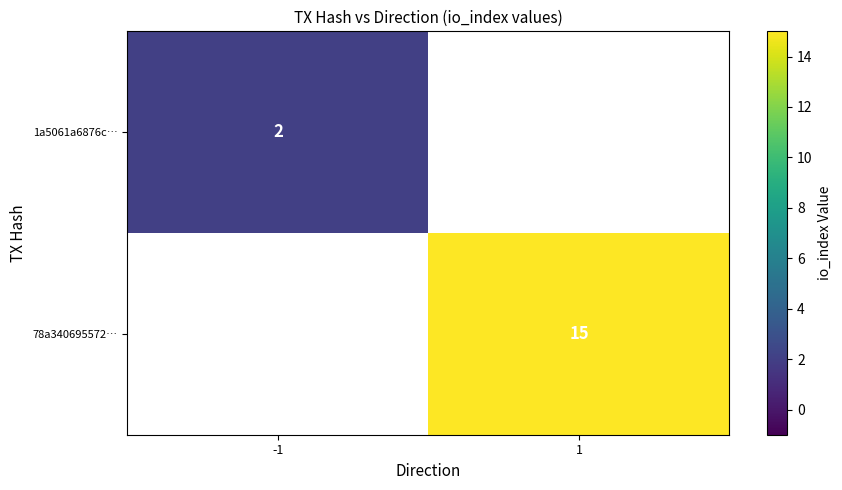

The value of 1a5061a6876c… at -1 is 2. True or false?

True